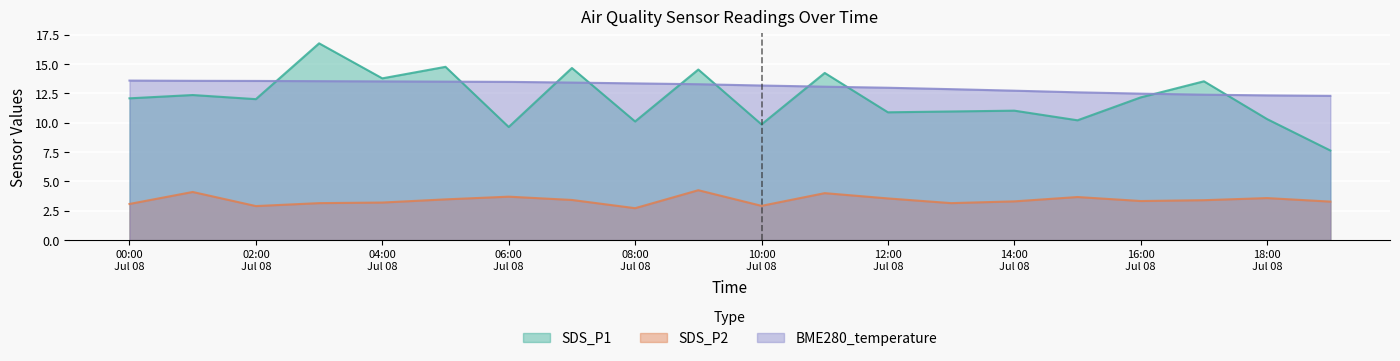

What is the value of the SDS_P2 point at the 3rd from the left?

2.9